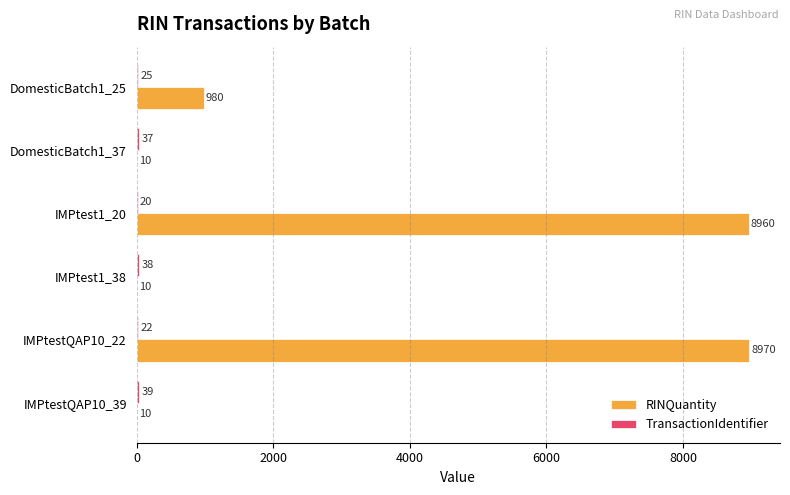

Is it true that RINQuantity equals 8970 at IMPtestQAP10_22?

True